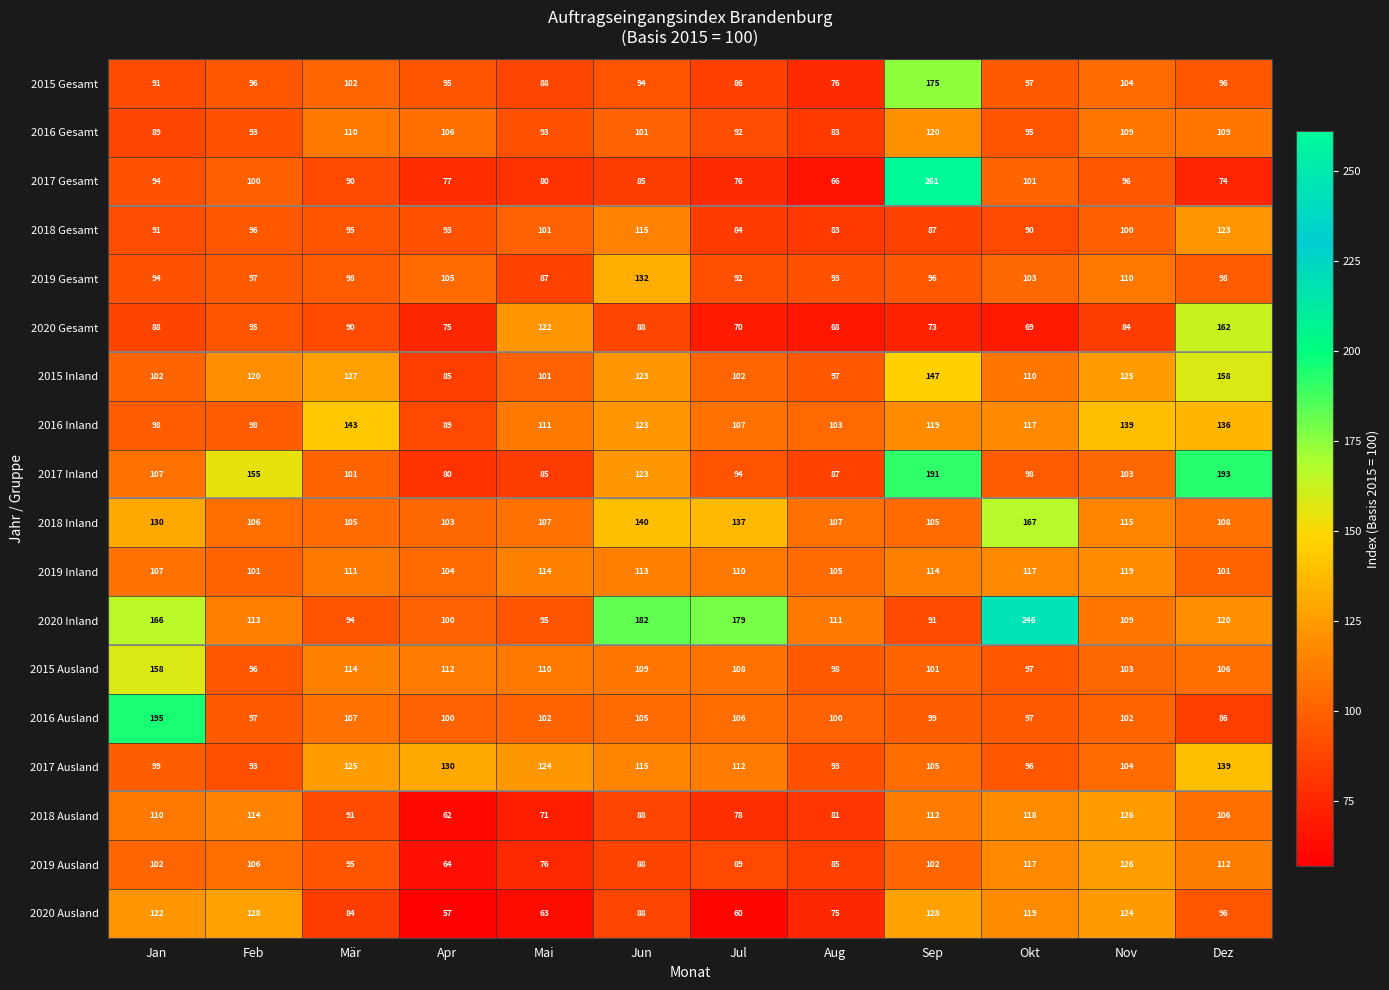

Which category has the highest value in the 2019 Inland series?

Nov